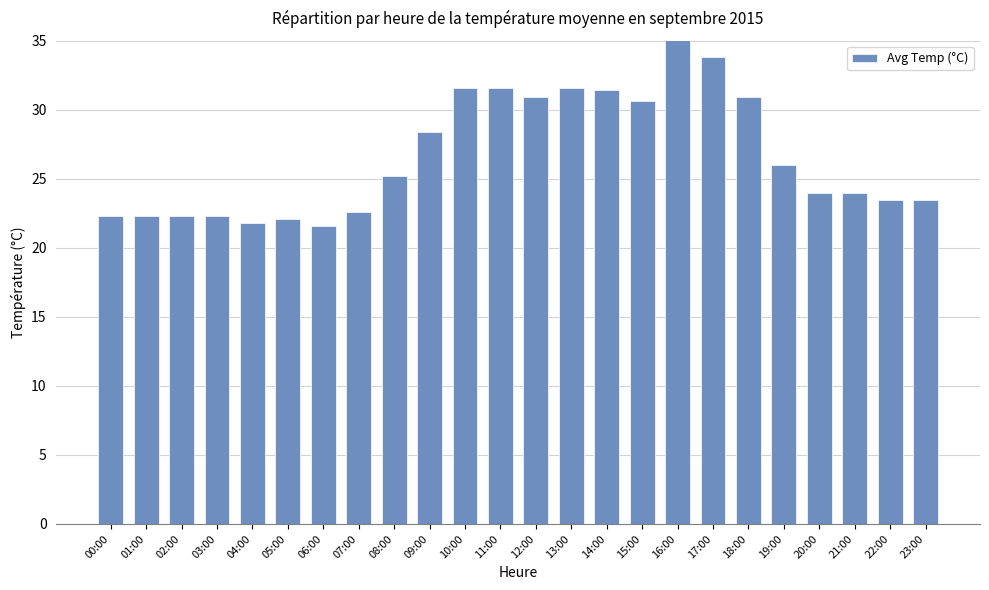

What is the change in value from 15:00 to 20:00?

-6.6